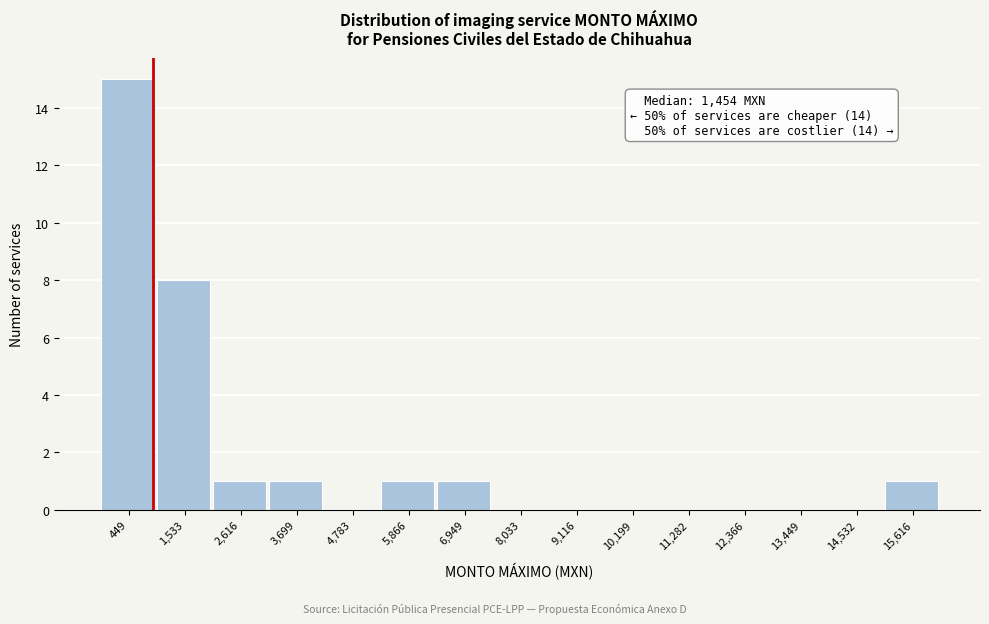

Reading left to right, what are all the values shown in this chart?

449=15	1,533=8	2,616=1	3,699=1	4,783=0	5,866=1	6,949=1	8,033=0	9,116=0	10,199=0	11,282=0	12,366=0	13,449=0	14,532=0	15,616=1